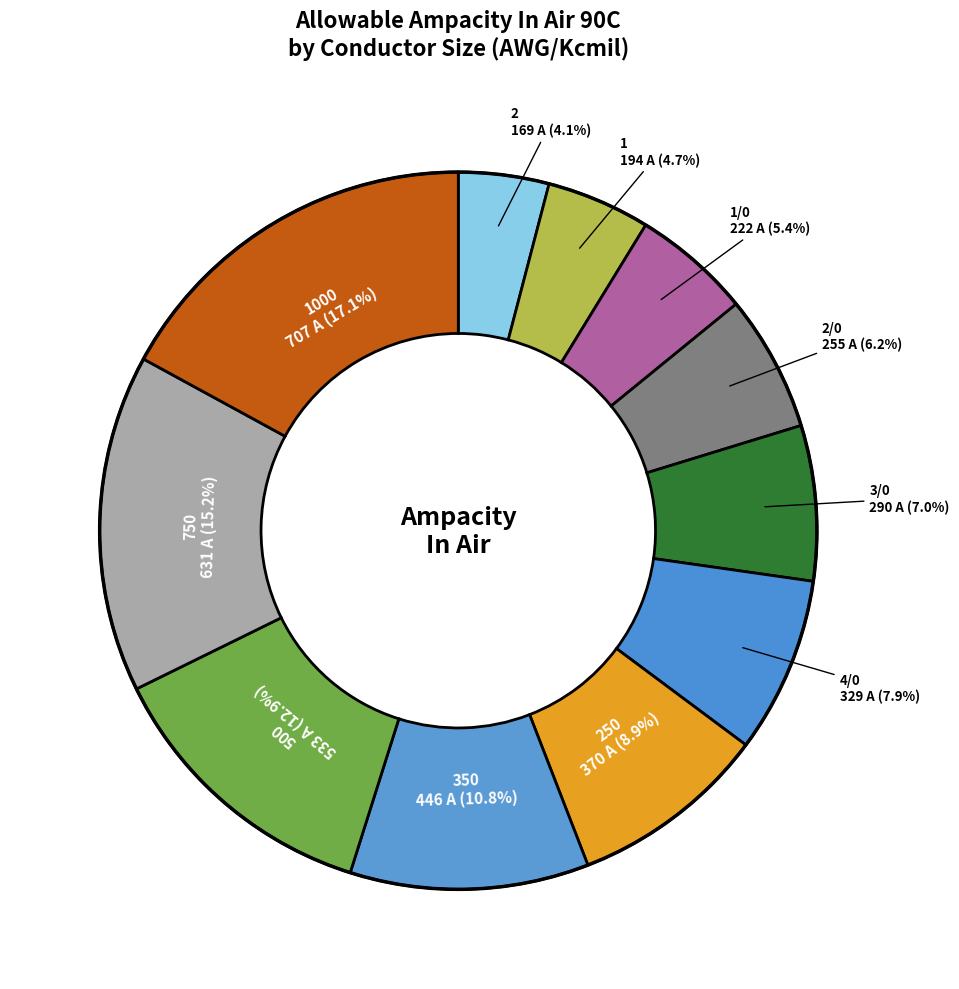

Rank the categories by value from lowest to highest.

2, 1, 1/0, 2/0, 3/0, 4/0, 250, 350, 500, 750, 1000